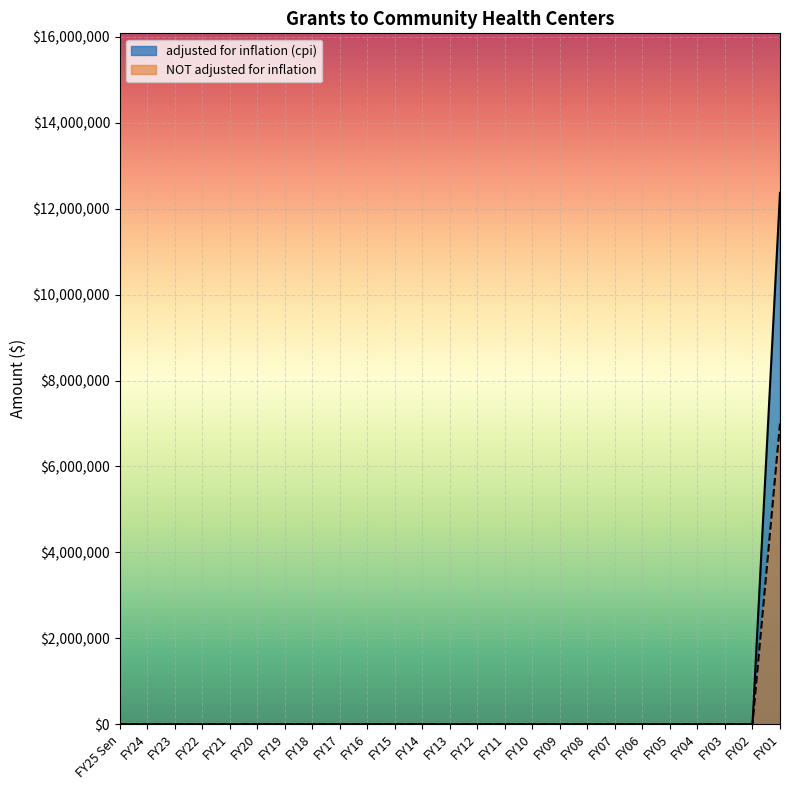

True or false: NOT adjusted for inflation has more than 2 points higher than both neighbors.

False